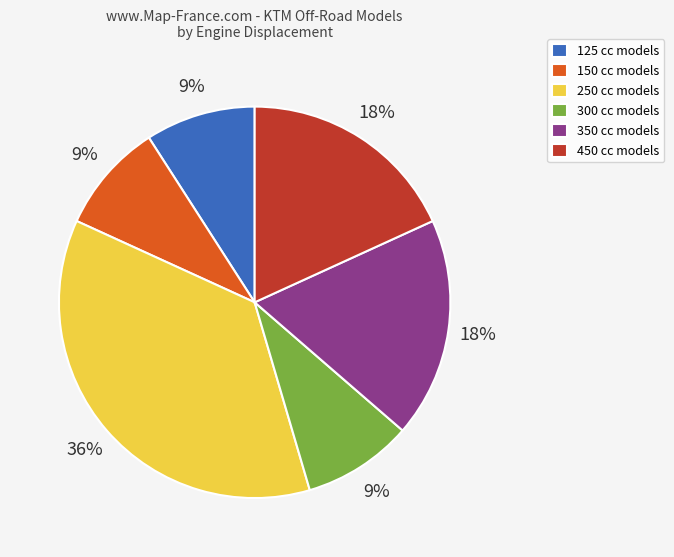

Combined, do 450 cc models and 350 cc models account for over 50%?

No